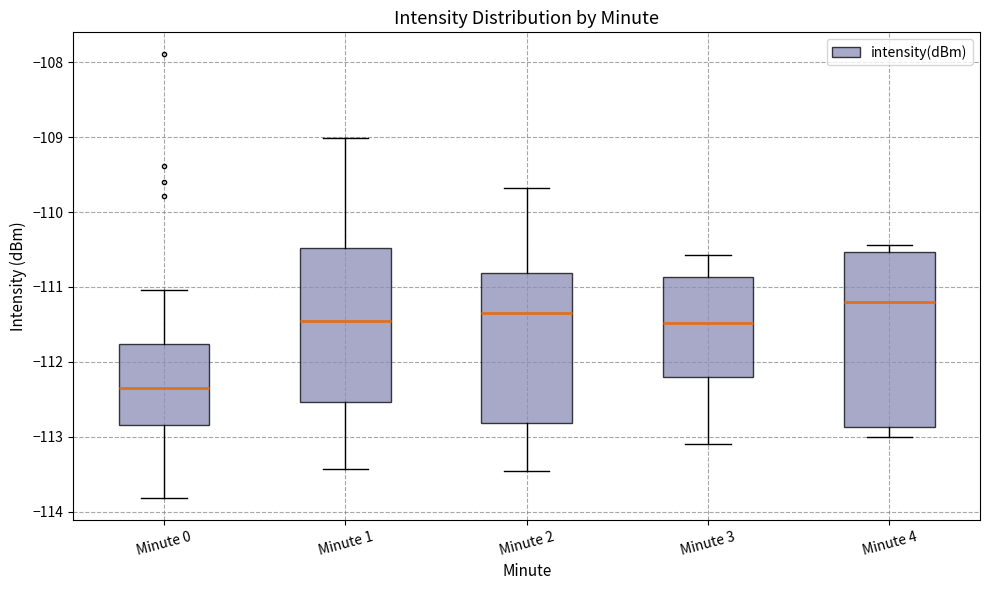

Reading left to right, read every box against the y-axis: the position of its median line, the range the box covers, and the ends of its whiskers. The values are not printed on the chart, so give them approximately, as read against the axis.

Minute 0: median -112.4, box -112.8 to -111.8, whiskers -113.8 to -111.0
Minute 1: median -111.5, box -112.5 to -110.5, whiskers -113.4 to -109.0
Minute 2: median -111.3, box -112.8 to -110.8, whiskers -113.5 to -109.7
Minute 3: median -111.5, box -112.2 to -110.9, whiskers -113.1 to -110.6
Minute 4: median -111.2, box -112.9 to -110.5, whiskers -113.0 to -110.4